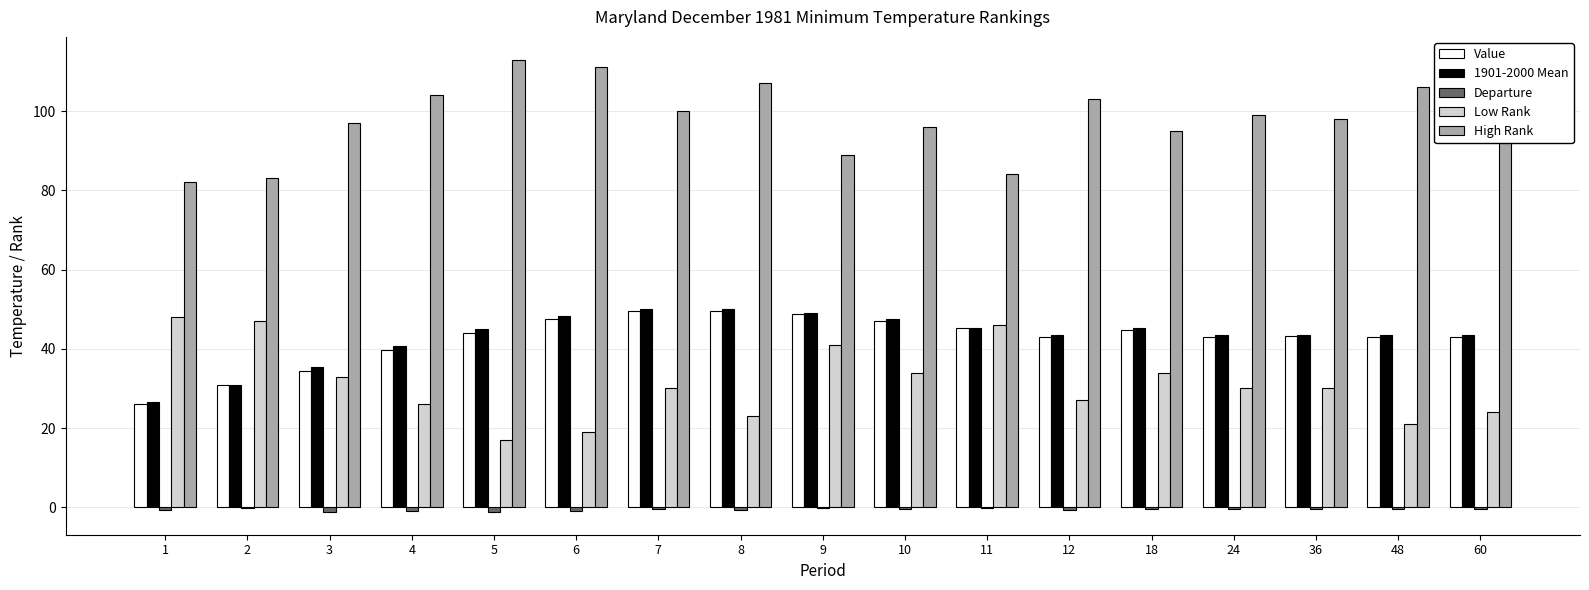

What is the sum of all Low Rank values?

530.0